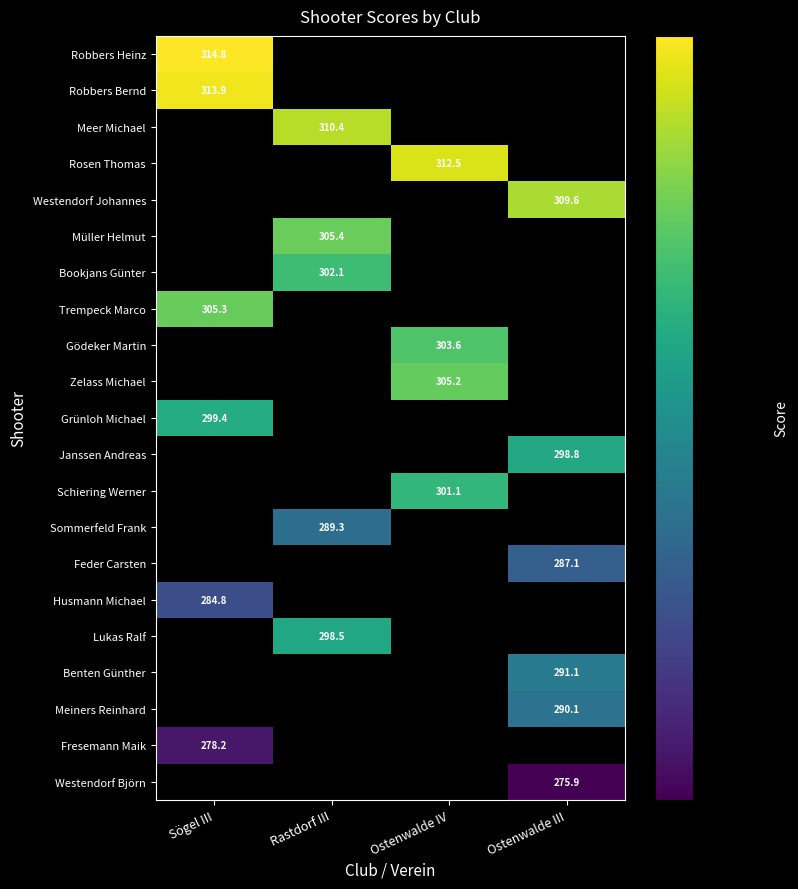

True or false: Lukas Ralf has a value of 419.6 at Rastdorf III.

False